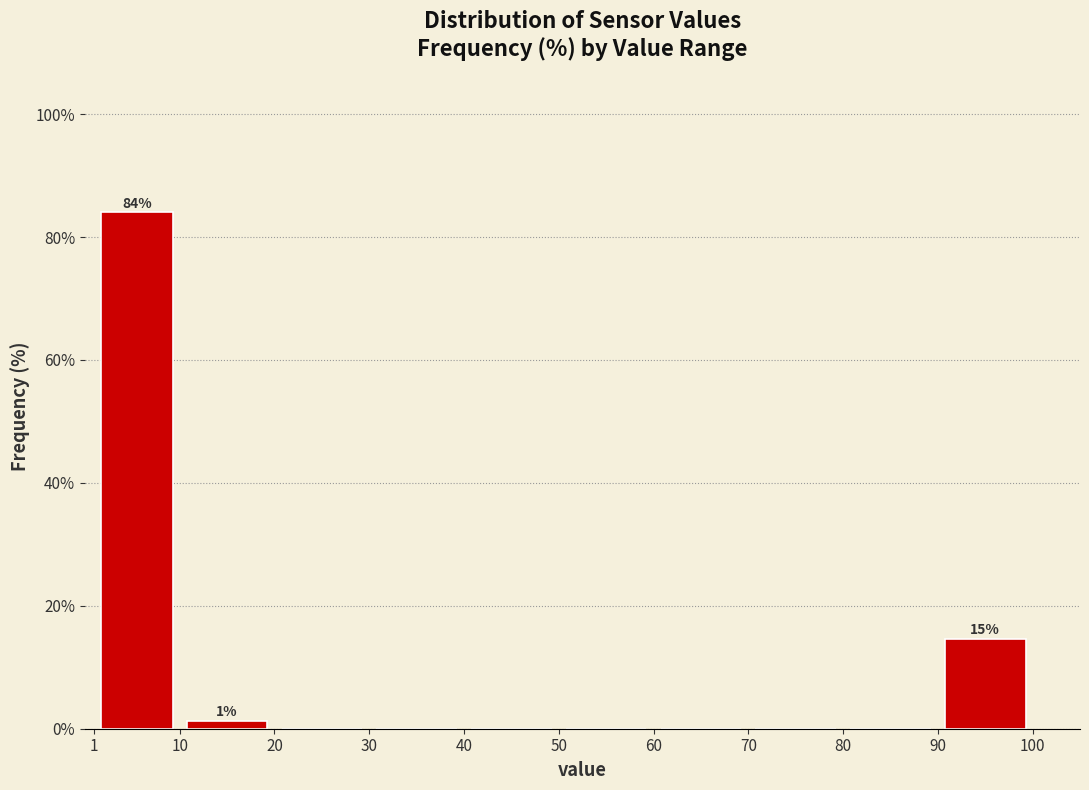

Over which range of the x-axis is the bar tallest?

1 to 10